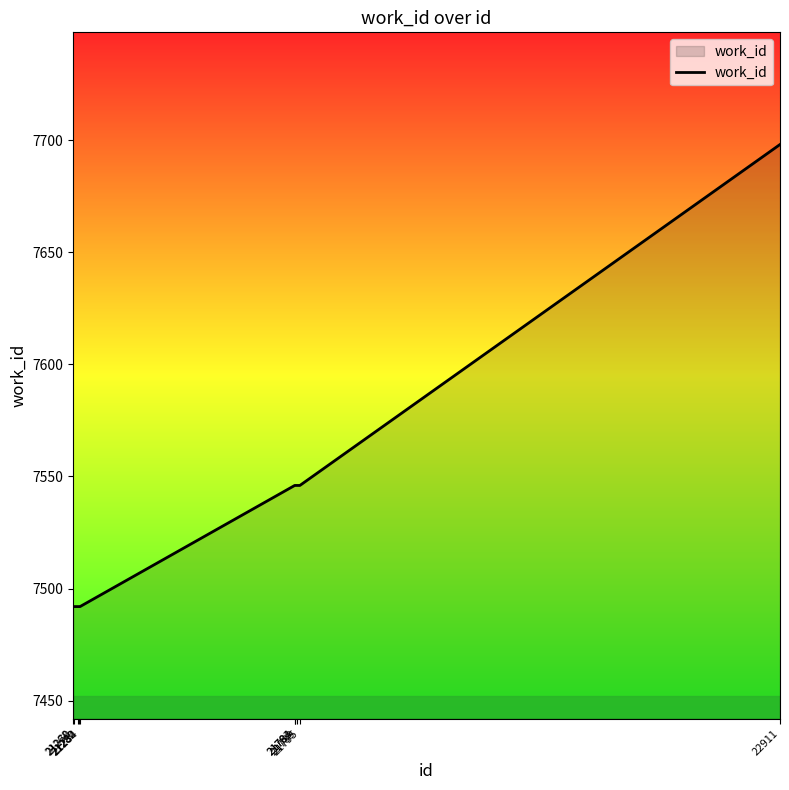

What is the minimum value shown in the chart?

7492